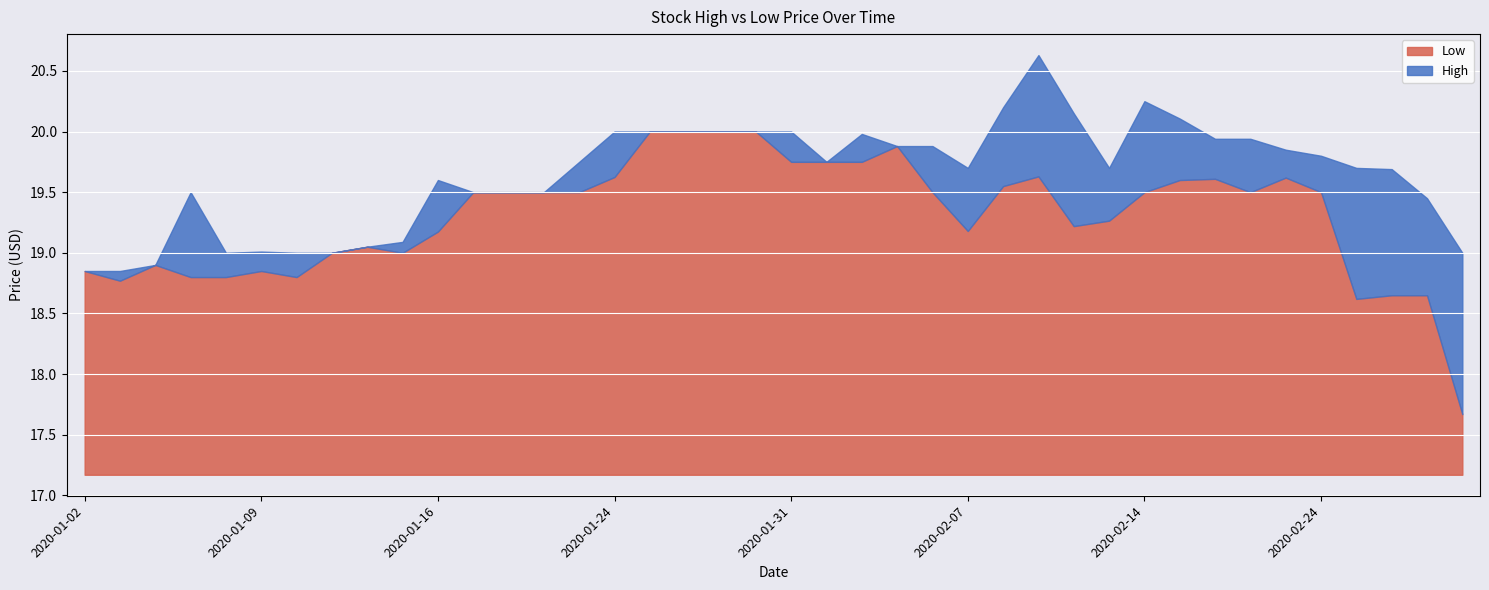

In High, how many points are lower than both neighbors (excluding endpoints)?

4